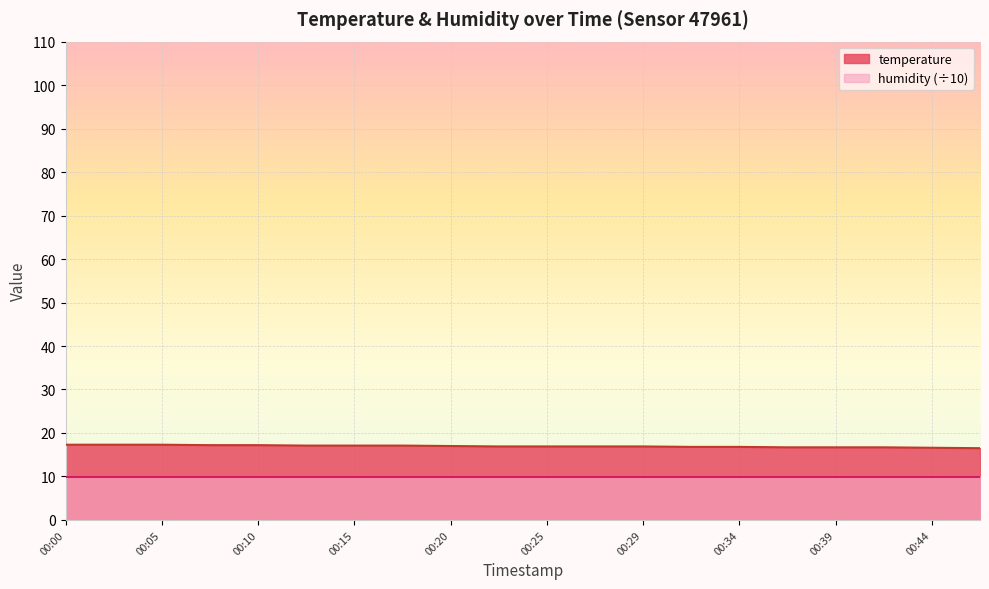

Read the value at 00:29.

16.9